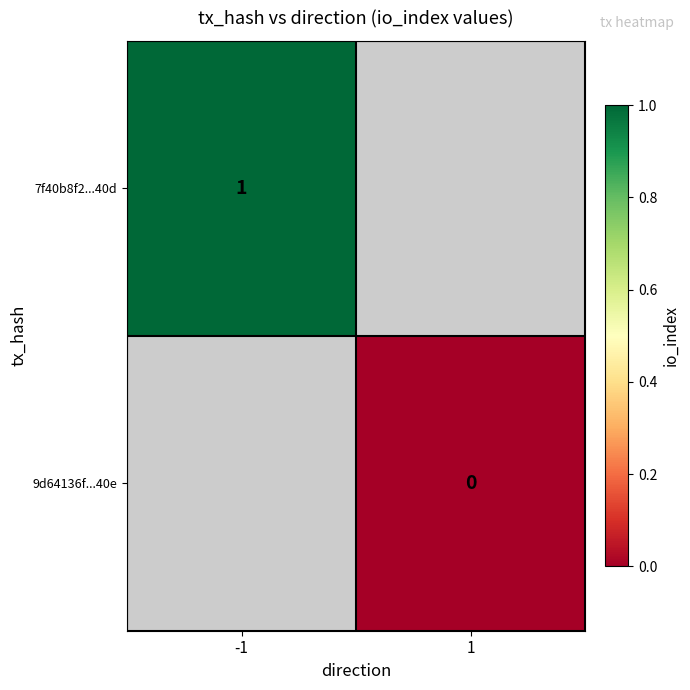

Is it true that 7f40b8f2...40d equals 1 at -1?

True